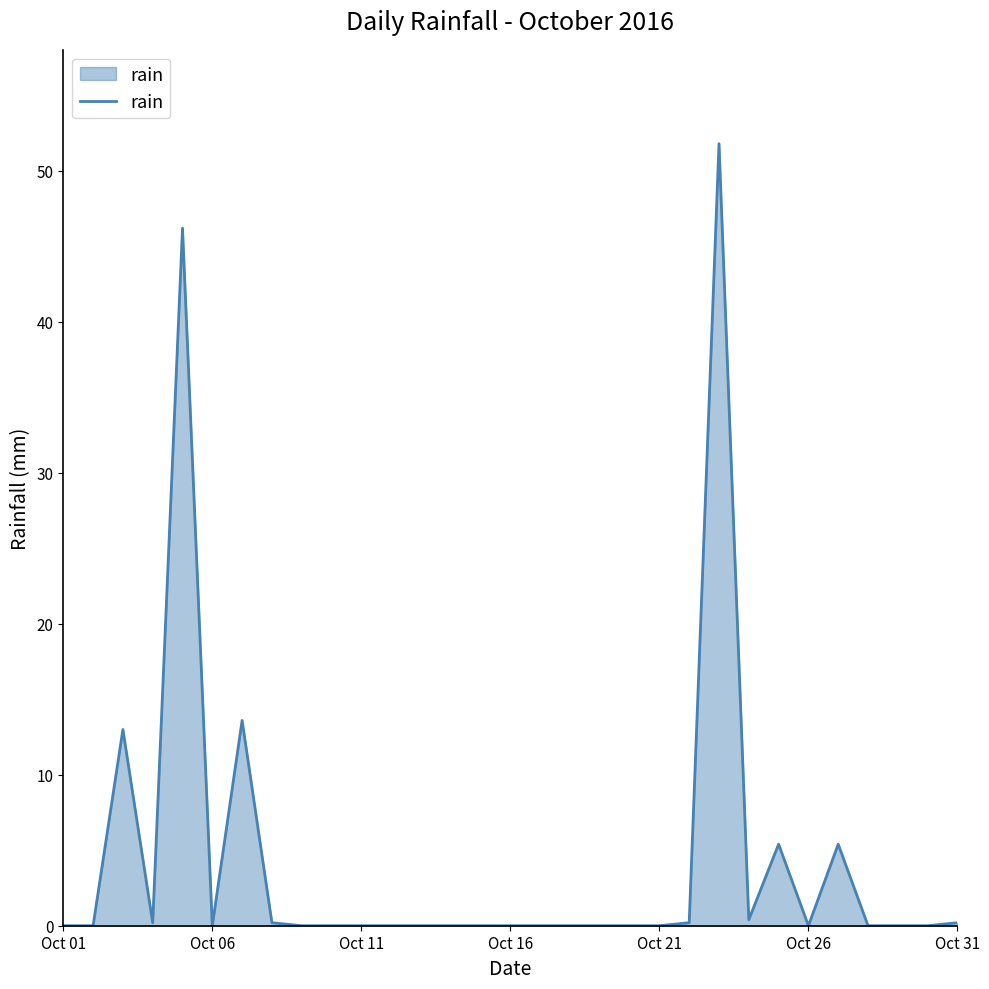

Is it true that the value at Oct 26 is 22.7?

False